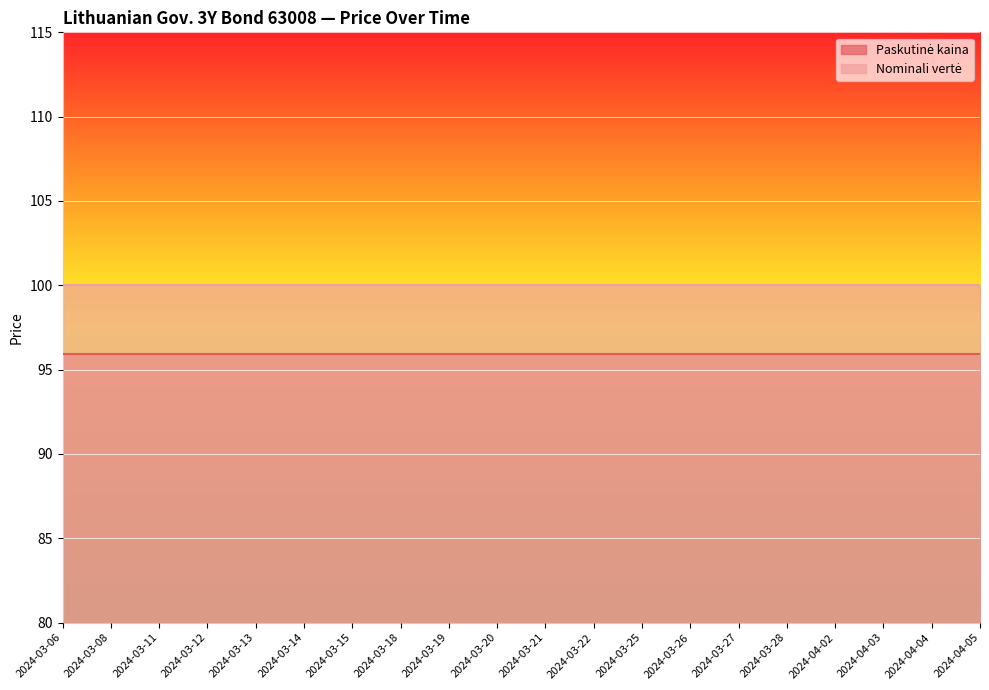

Reading left to right, what are all the values shown in this chart?

Paskutinė kaina: 2024-03-06=95.9	2024-03-08=95.9	2024-03-11=95.9	2024-03-12=95.9	2024-03-13=95.9	2024-03-14=95.9	2024-03-15=95.9	2024-03-18=95.9	2024-03-19=95.9	2024-03-20=95.9	2024-03-21=95.9	2024-03-22=95.9	2024-03-25=95.9	2024-03-26=95.9	2024-03-27=95.9	2024-03-28=95.9	2024-04-02=95.9	2024-04-03=95.9	2024-04-04=95.9	2024-04-05=95.9
Nominali vertė: 2024-03-06=100.0	2024-03-08=100.0	2024-03-11=100.0	2024-03-12=100.0	2024-03-13=100.0	2024-03-14=100.0	2024-03-15=100.0	2024-03-18=100.0	2024-03-19=100.0	2024-03-20=100.0	2024-03-21=100.0	2024-03-22=100.0	2024-03-25=100.0	2024-03-26=100.0	2024-03-27=100.0	2024-03-28=100.0	2024-04-02=100.0	2024-04-03=100.0	2024-04-04=100.0	2024-04-05=100.0